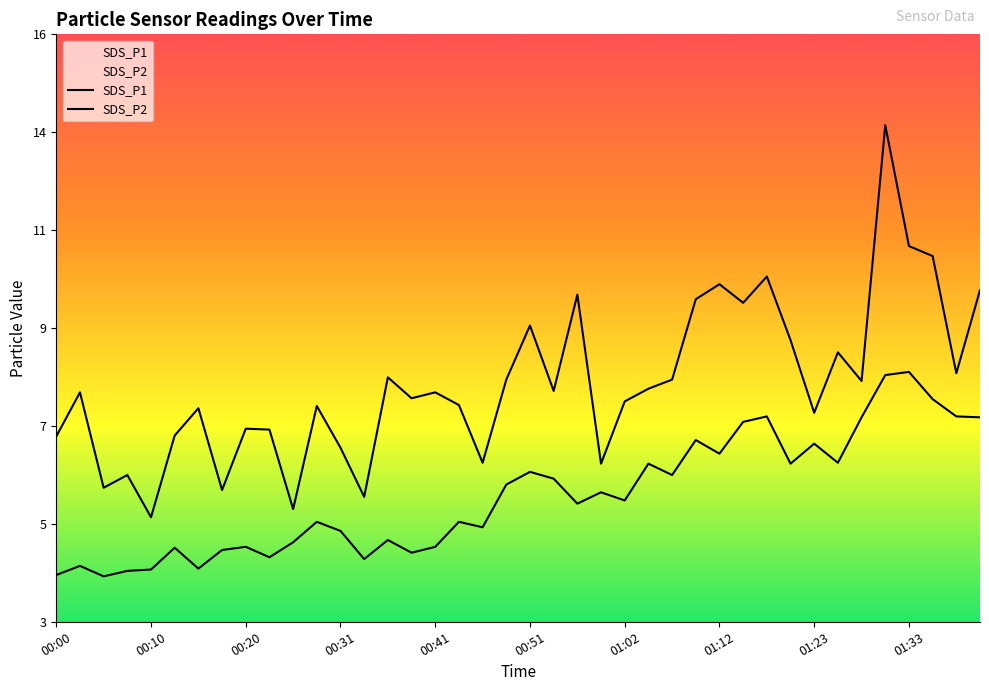

Is this an area chart (filled region under the line)?

No